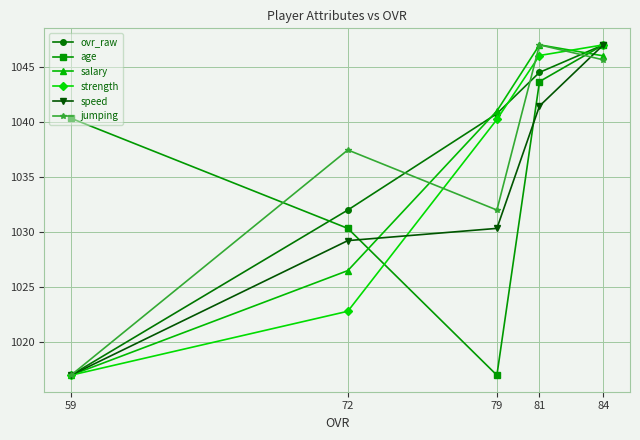

Is the value of jumping at 59 greater than the value of salary at 59?

No